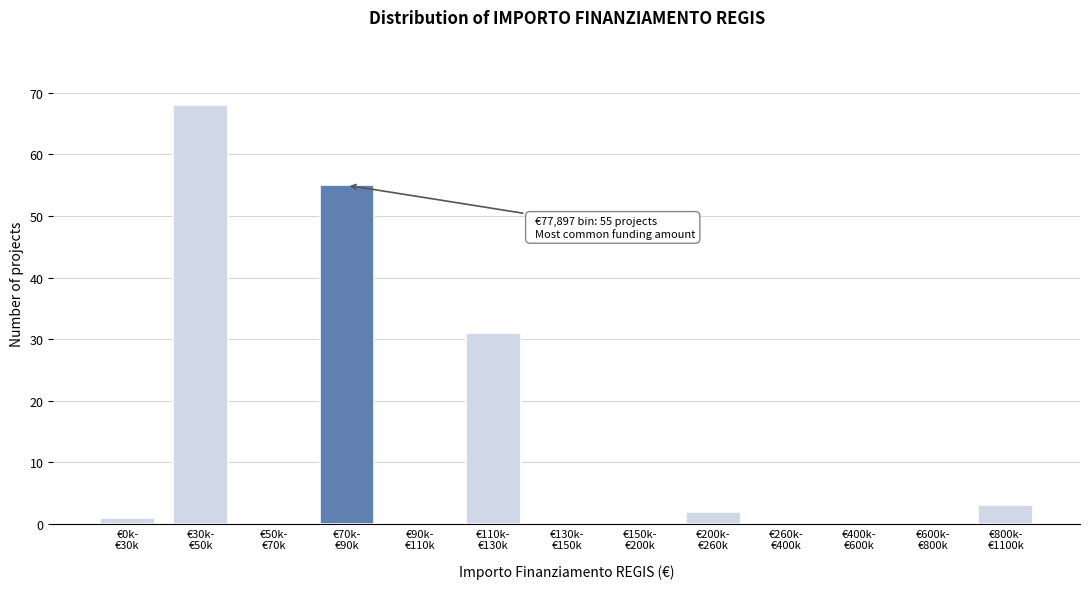

What is the greatest value displayed?

68